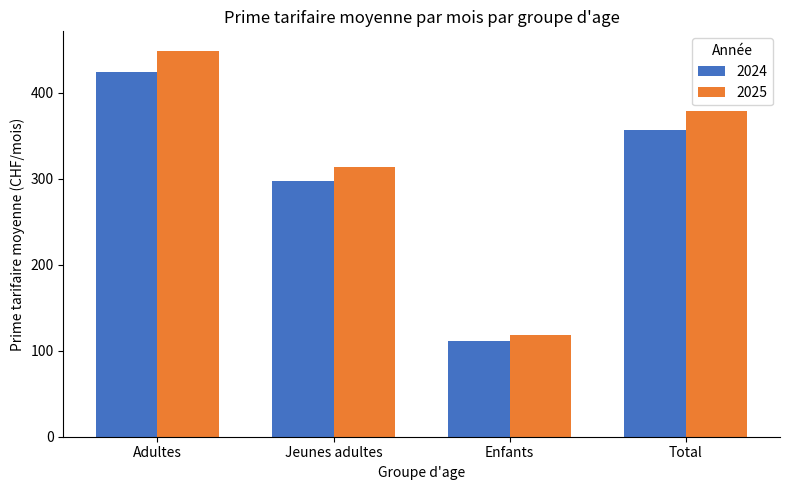

Are the bars grouped side by side (vs. stacked)?

Yes